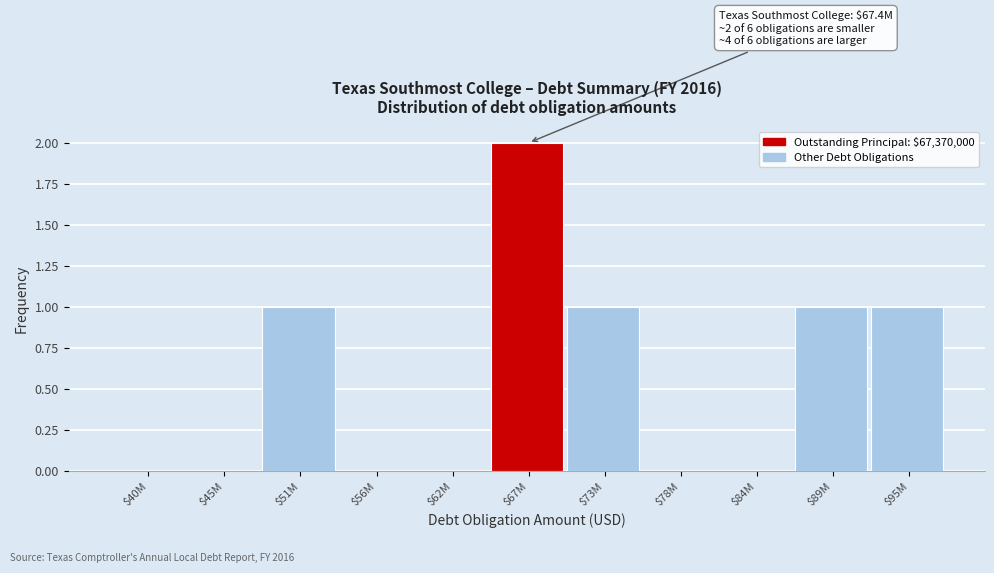

At which category does the chart reach its peak across all series?

$67M